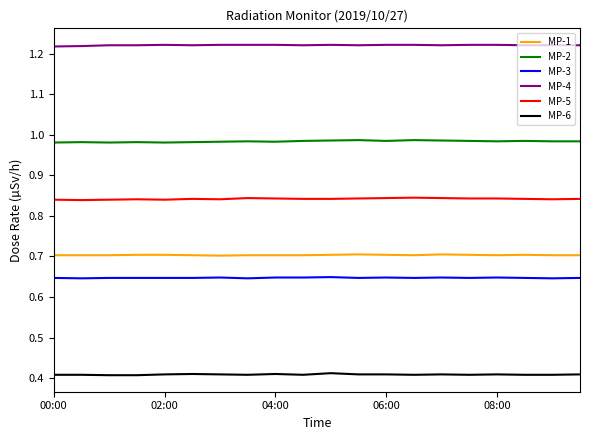

True or false: MP-2 has more than 2 points higher than both neighbors.

True